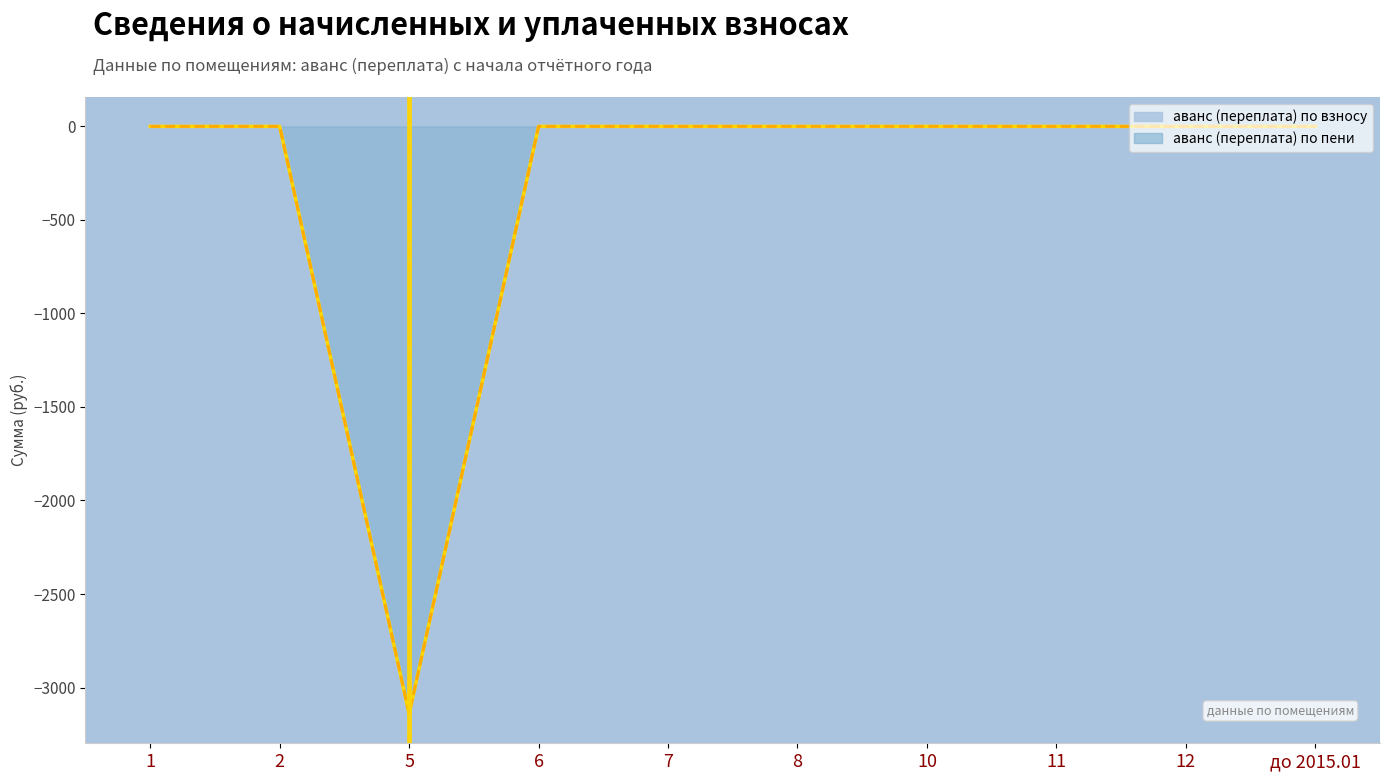

How many distinct data groups are displayed?

2